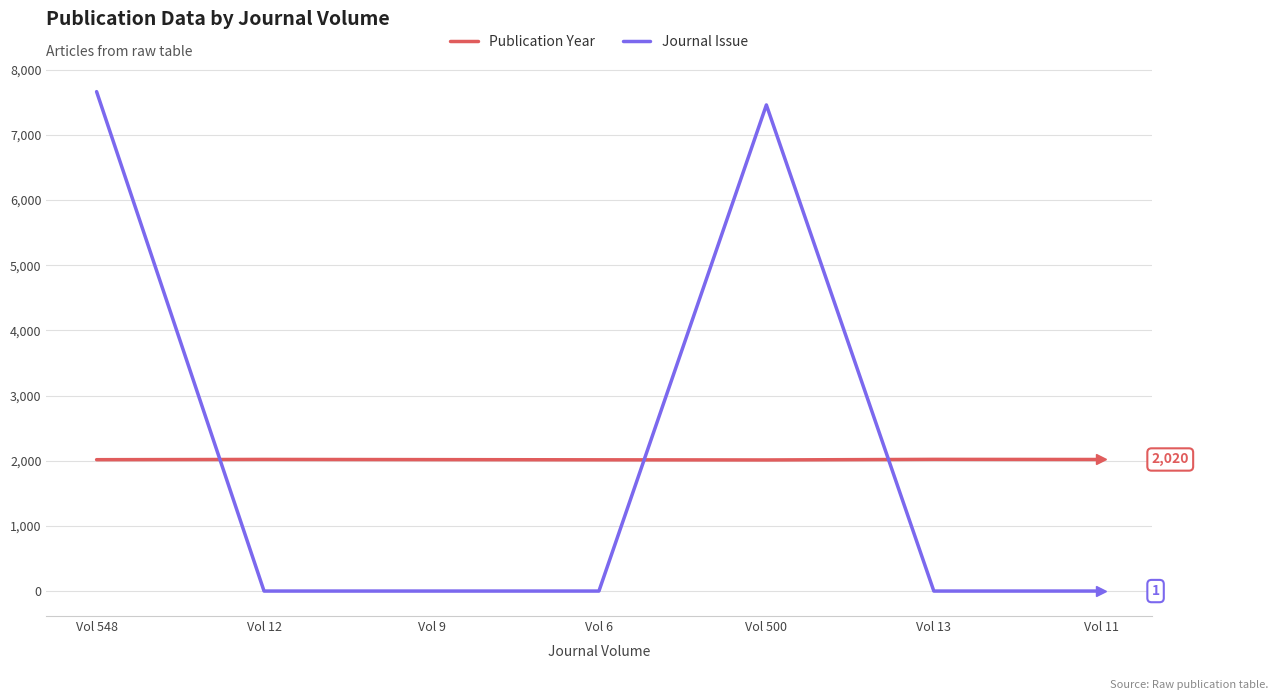

Rank the series at Vol 9 from highest to lowest value.

Publication Year, Journal Issue